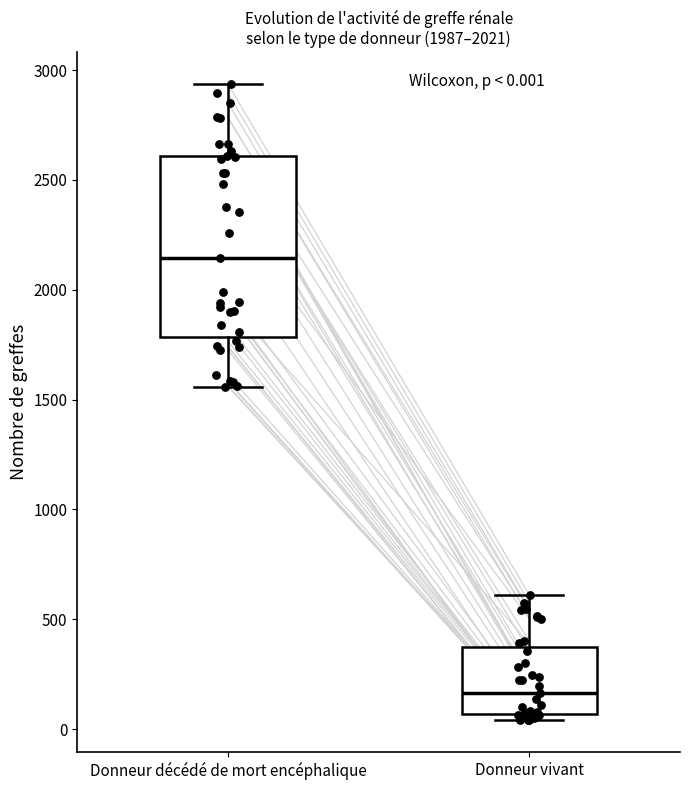

Comparing the boxes themselves (not the whiskers), which one is the tallest?

Donneur décédé de mort encéphalique